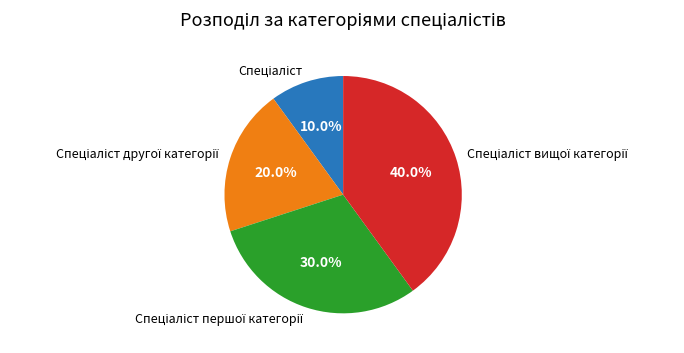

Is there a majority slice in this chart?

No